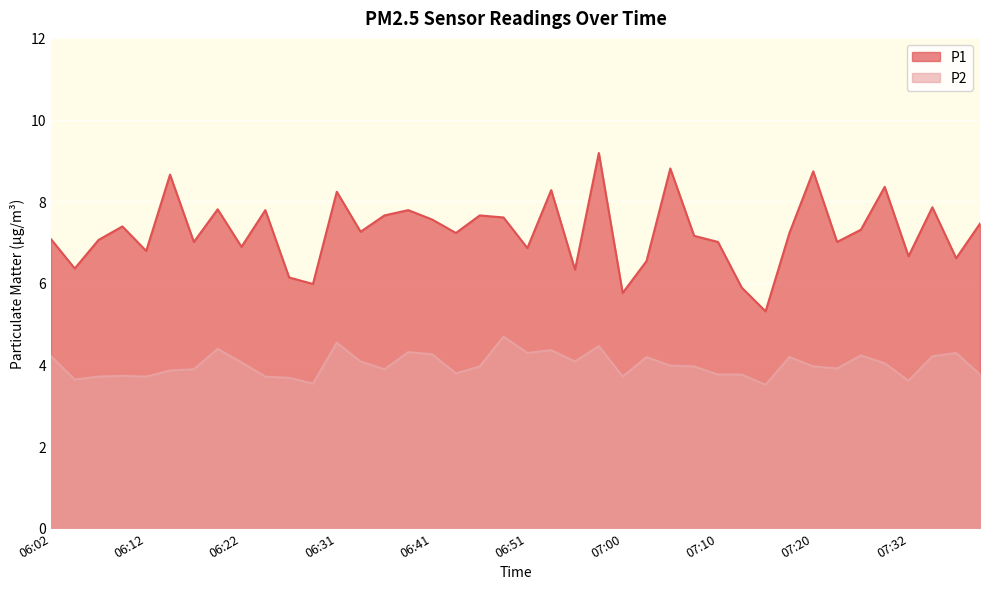

What is the label of the 34th point from the left?

07:22